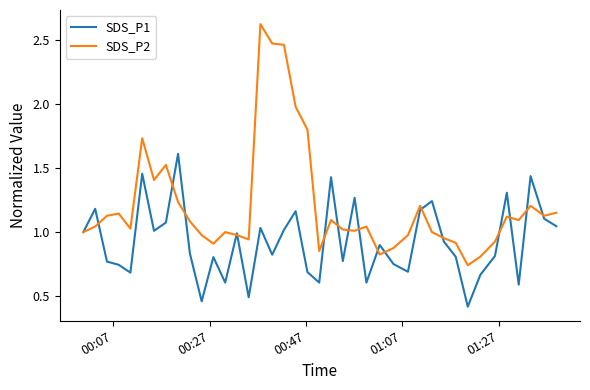

How many interior local valleys does the SDS_P1 series have?

12